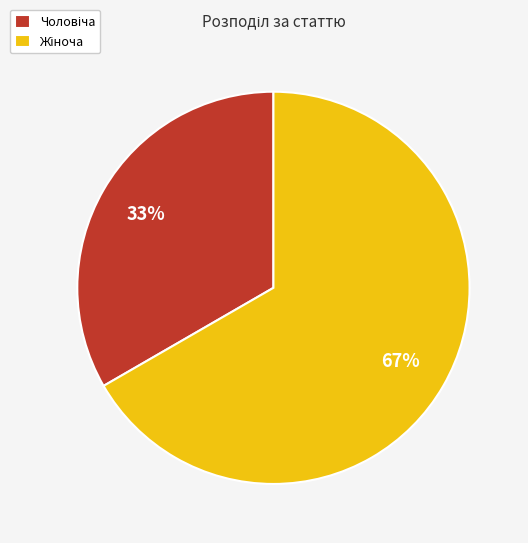

To the nearest percent, what is the average slice percentage?

50%